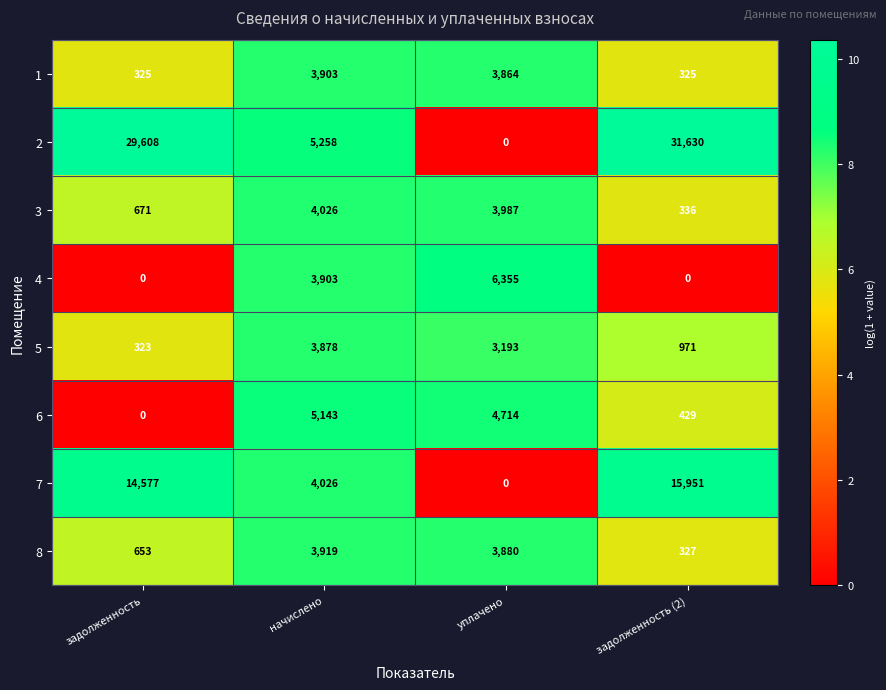

At which label is 2 closest to 15815?

начислено